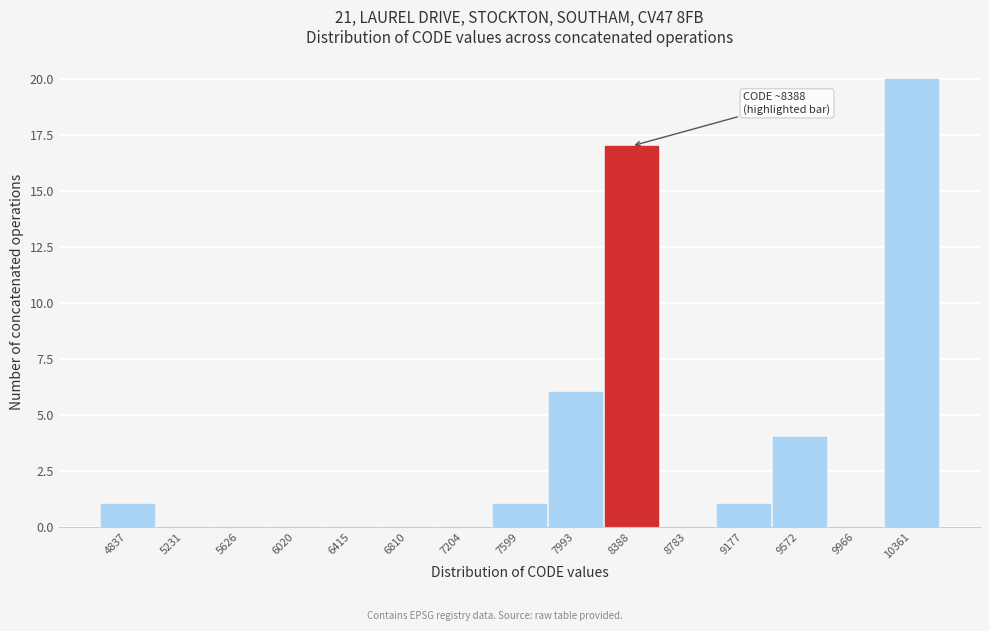

Reading left to right, what are all the values shown in this chart?

4837=1	5231=0	5626=0	6020=0	6415=0	6810=0	7204=0	7599=1	7993=6	8388=17	8783=0	9177=1	9572=4	9966=0	10361=20